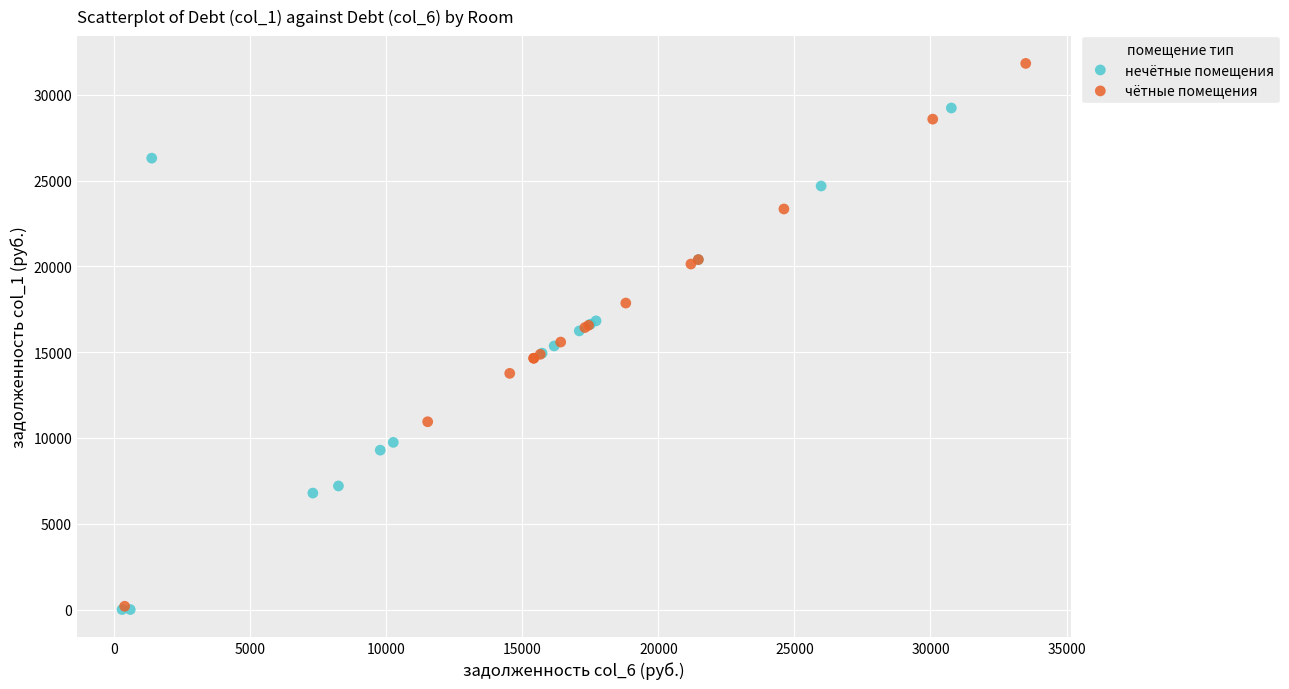

What are all the series names shown in the legend?

нечётные помещения, чётные помещения